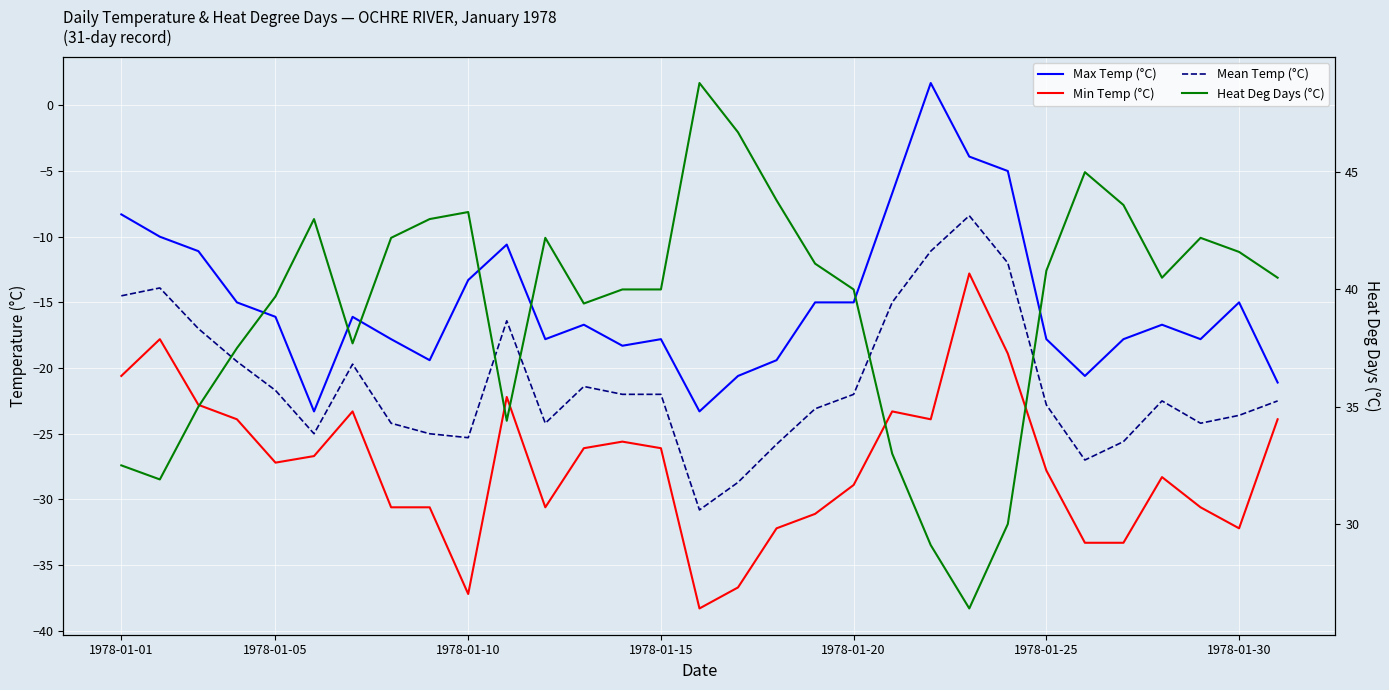

What position from the right is 10?

21